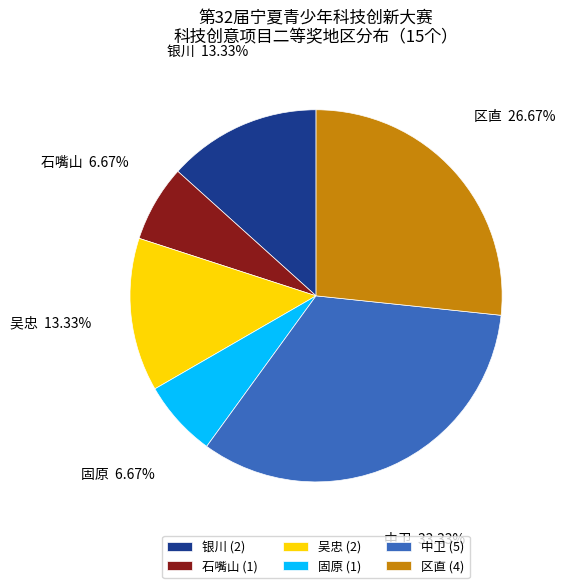

To the nearest percent, what portion does 银川 represent?

13%